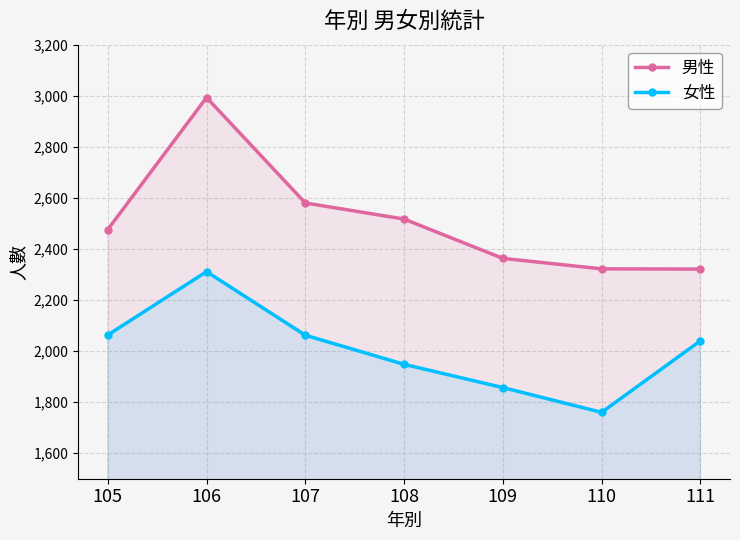

How many values in the 男性 series exceed 2476?

3